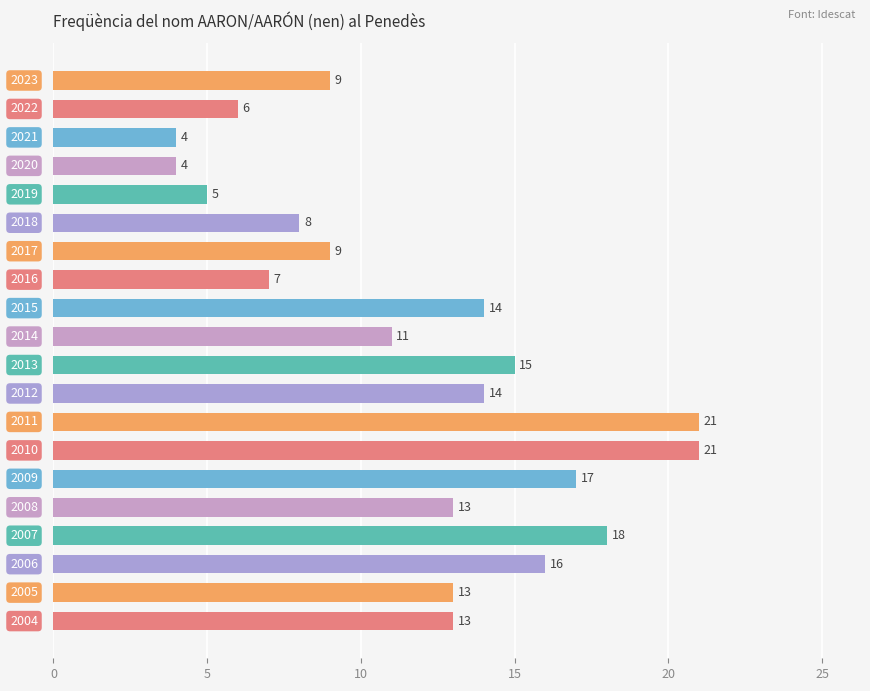

What is the value of the 16th bar from the top?

13